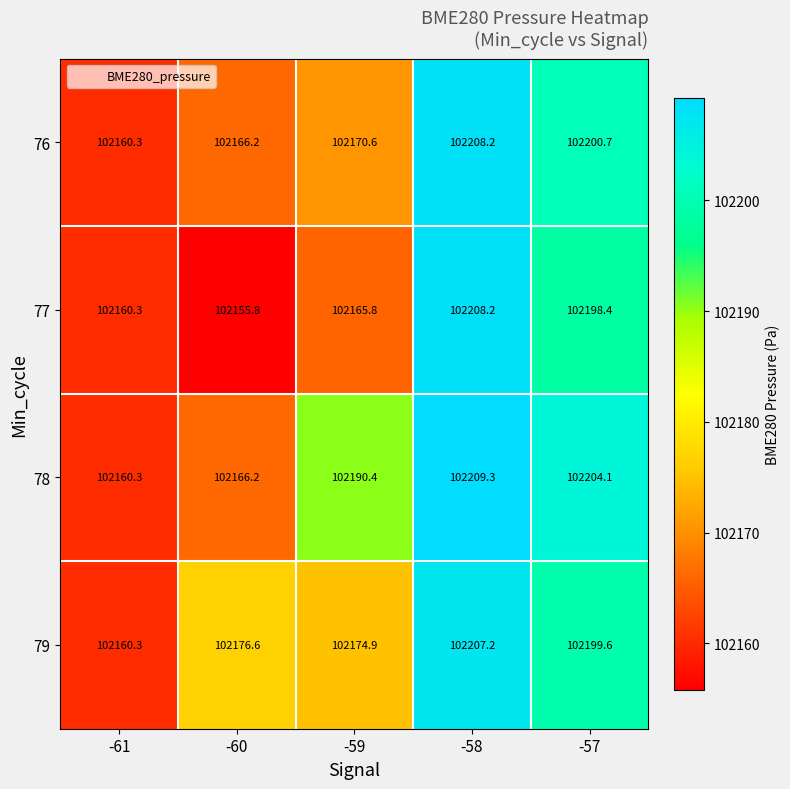

Reading right to left, transcribe all the data shown in this chart.

76: -57=102200.7	-58=102208.2	-59=102170.6	-60=102166.2	-61=102160.3
77: -57=102198.4	-58=102208.2	-59=102165.8	-60=102155.8	-61=102160.3
78: -57=102204.1	-58=102209.3	-59=102190.4	-60=102166.2	-61=102160.3
79: -57=102199.6	-58=102207.2	-59=102174.9	-60=102176.6	-61=102160.3